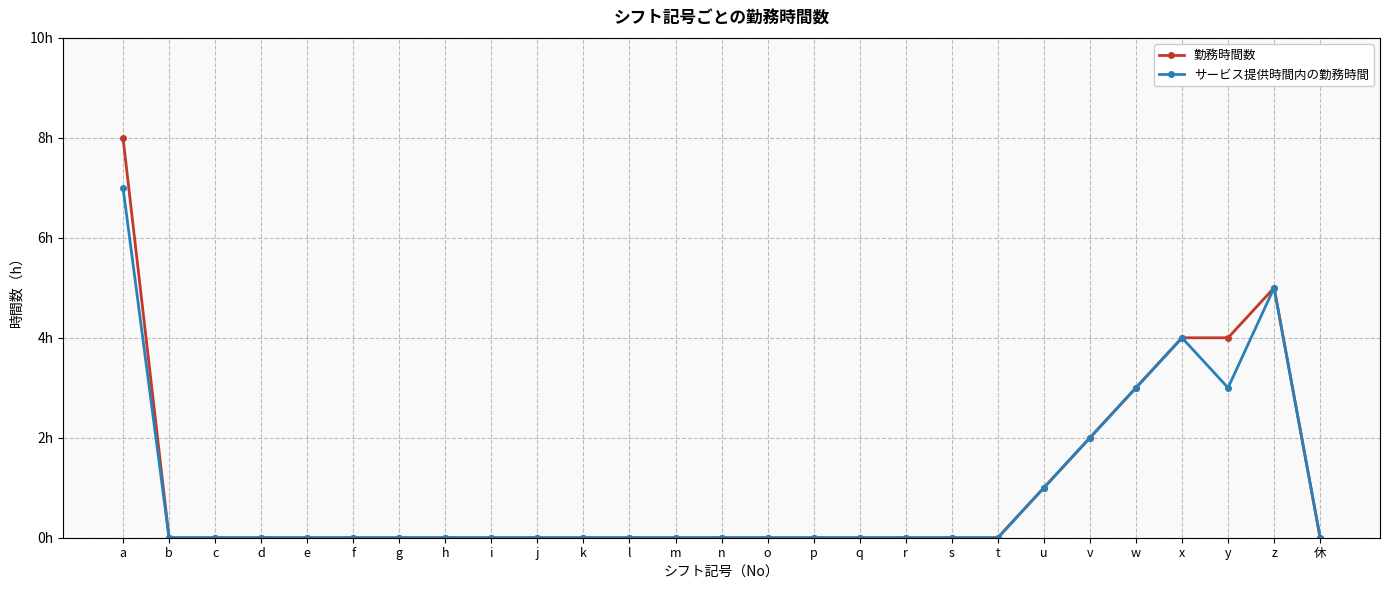

Which series changed the most between j and p?

勤務時間数